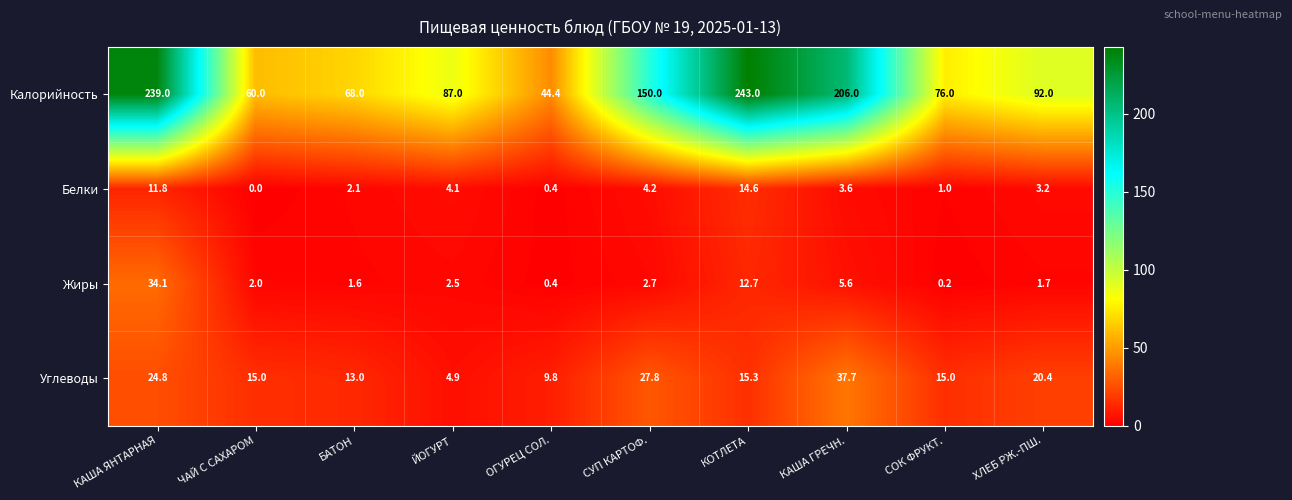

What is the difference between the Белки values at СУП КАРТОФ. and КАША ЯНТАРНАЯ?

7.6